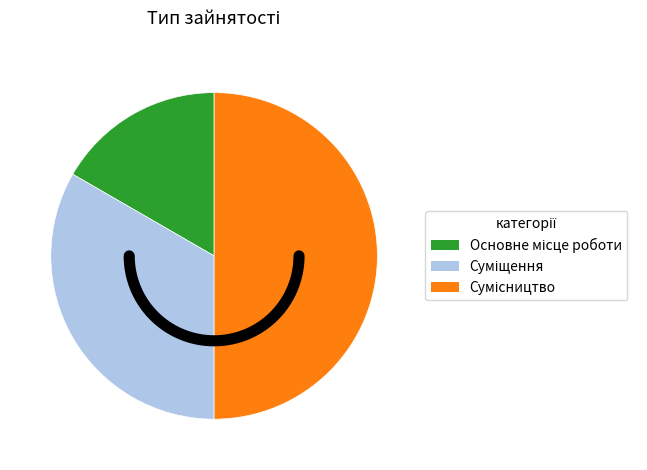

How many segments does this pie chart have?

3